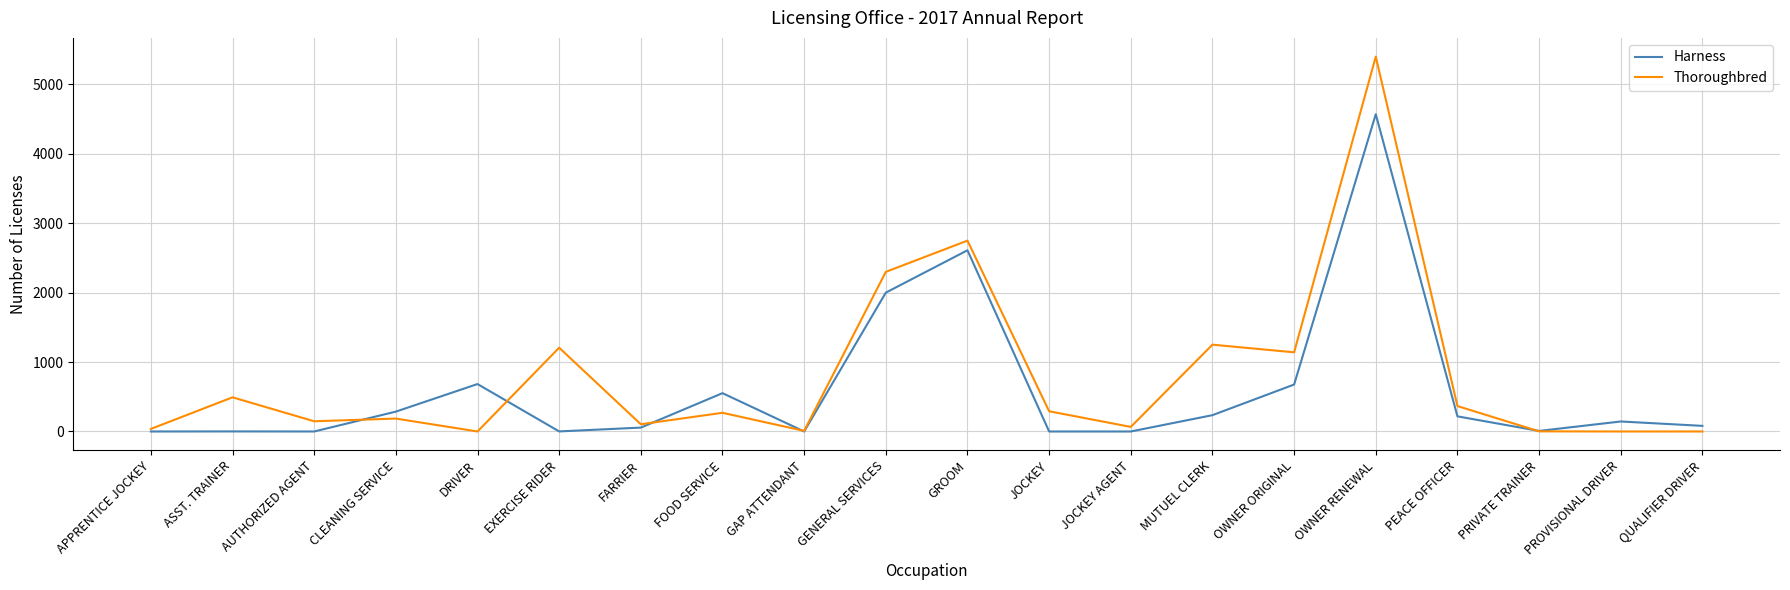

The value of Thoroughbred at JOCKEY AGENT is 66. True or false?

True